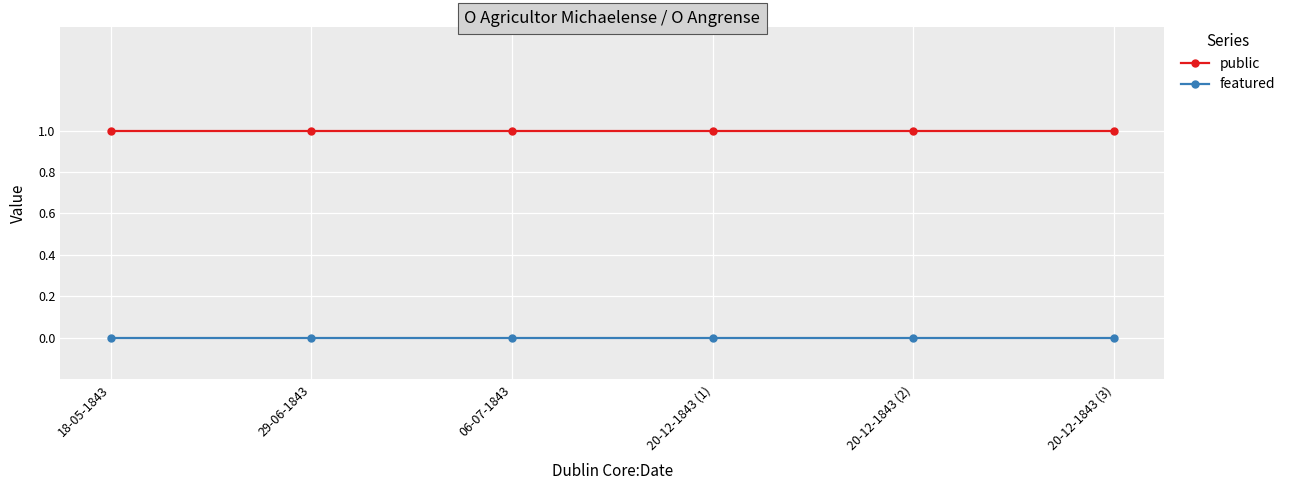

Does the chart display data point markers on the line(s)?

Yes